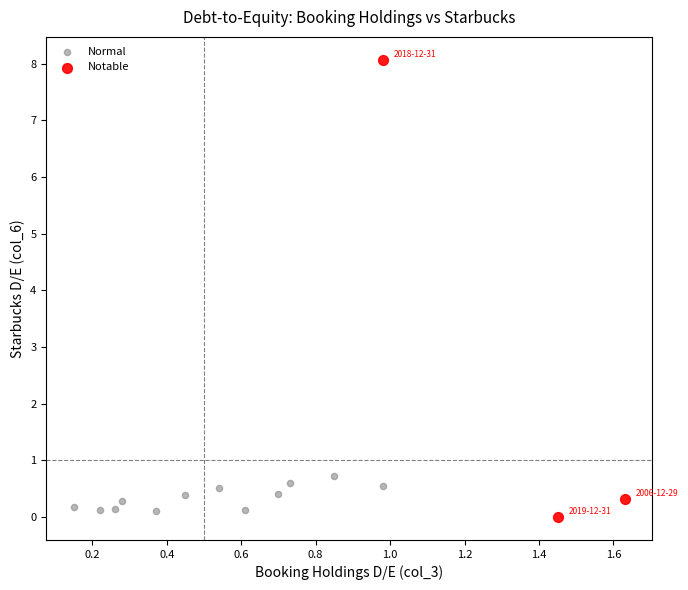

Which series has the largest Y range (max minus min)?

Notable